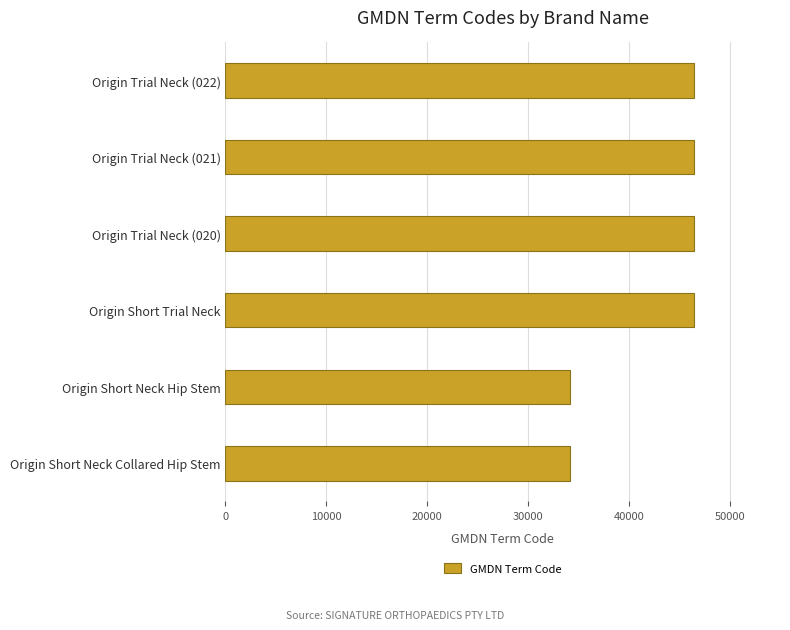

Reading top to bottom, transcribe all the data shown in this chart.

46479	46479	46479	46479	34191	34191